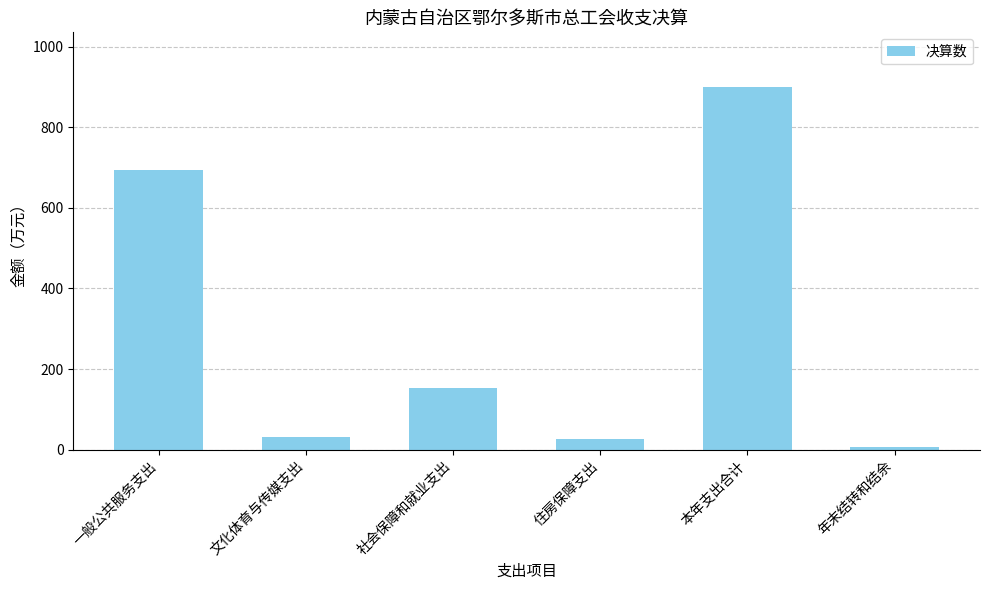

What is the value of the 3rd bar from the left?

152.7